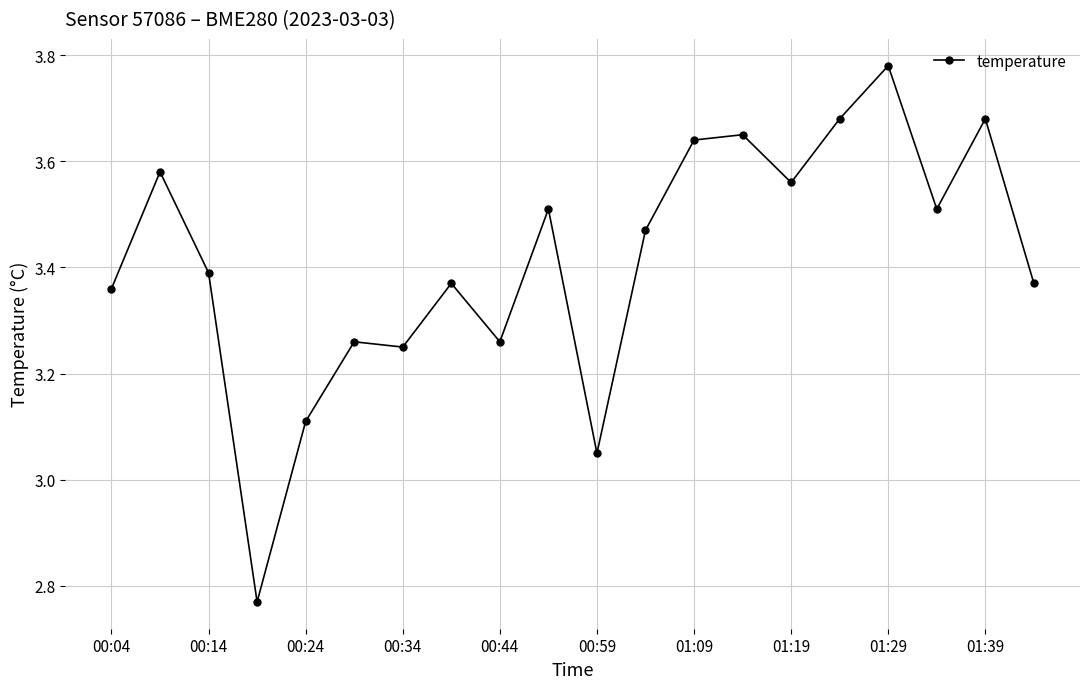

What is the difference between the maximum and minimum values?

1.0